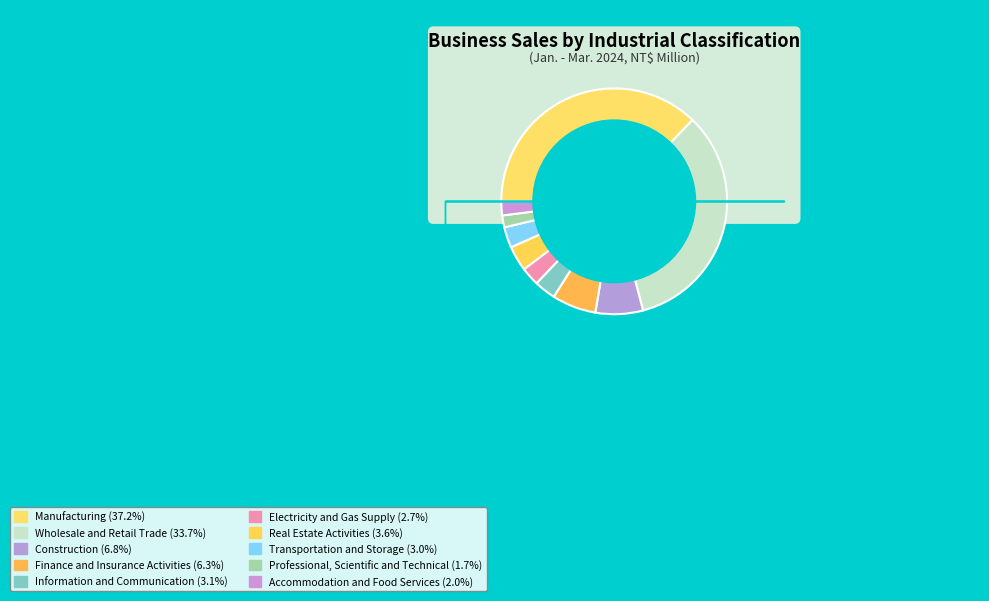

True or false: Finance and Insurance Activities accounts for 6% of the total.

True